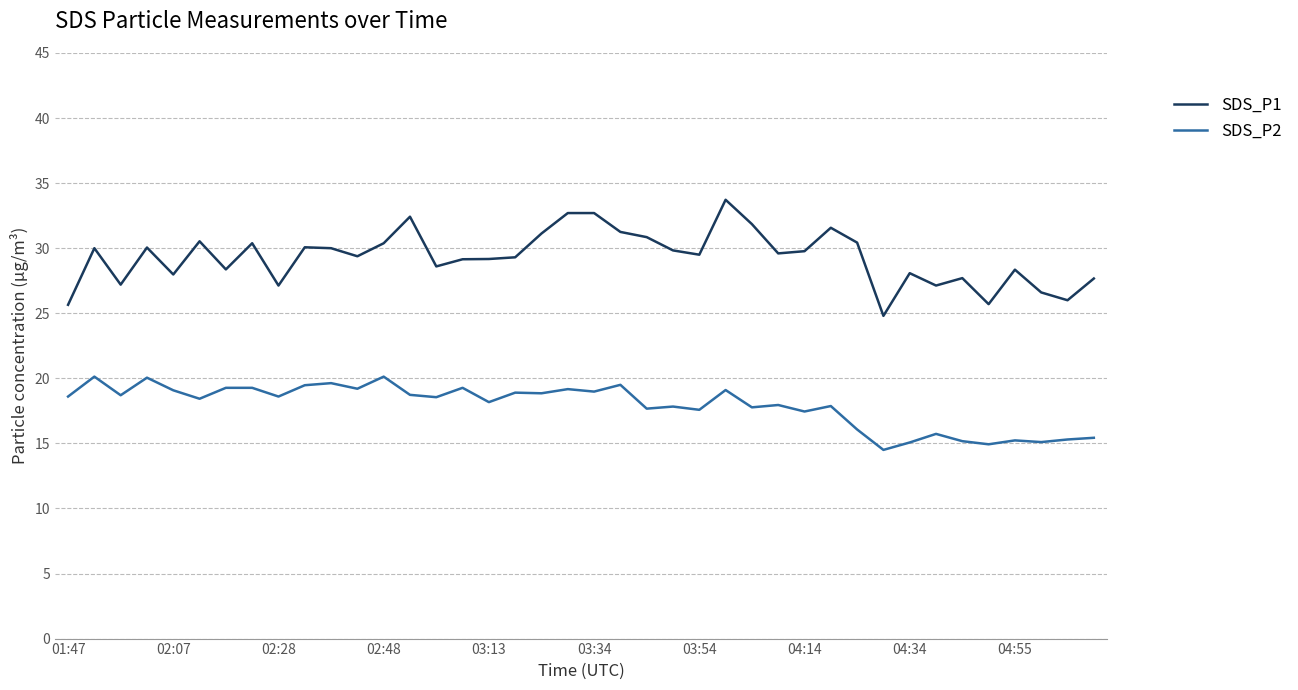

Does the chart display data point markers on the line(s)?

No